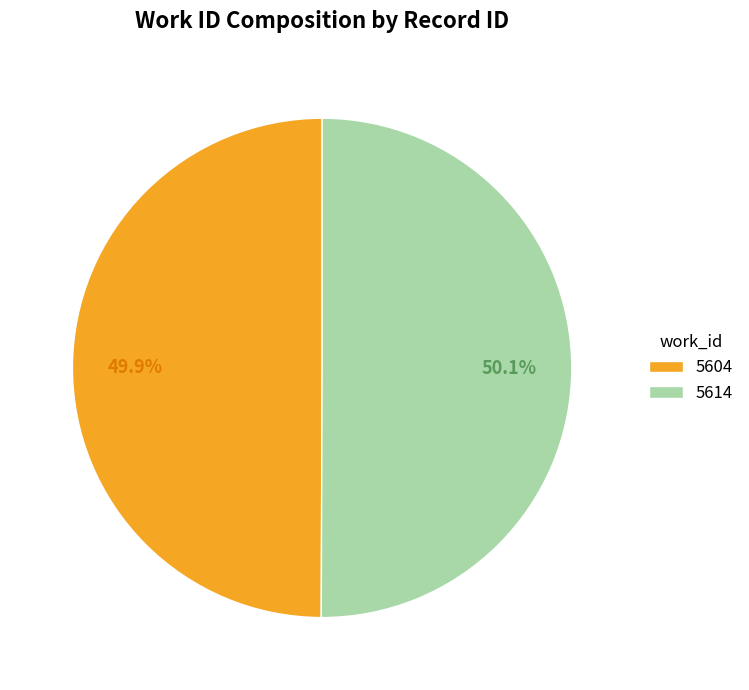

Is it true that 5614 is 38% of the pie?

False